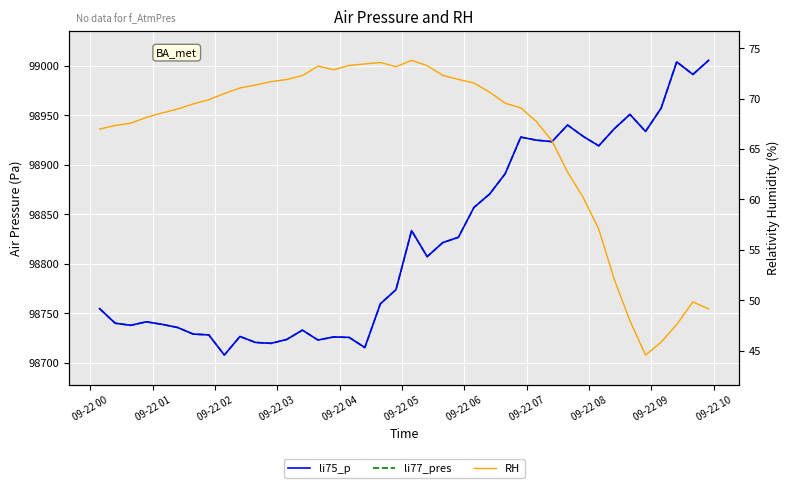

True or false: BME280_pressure (li75_p) has a value of 166361.2 at 13.

False